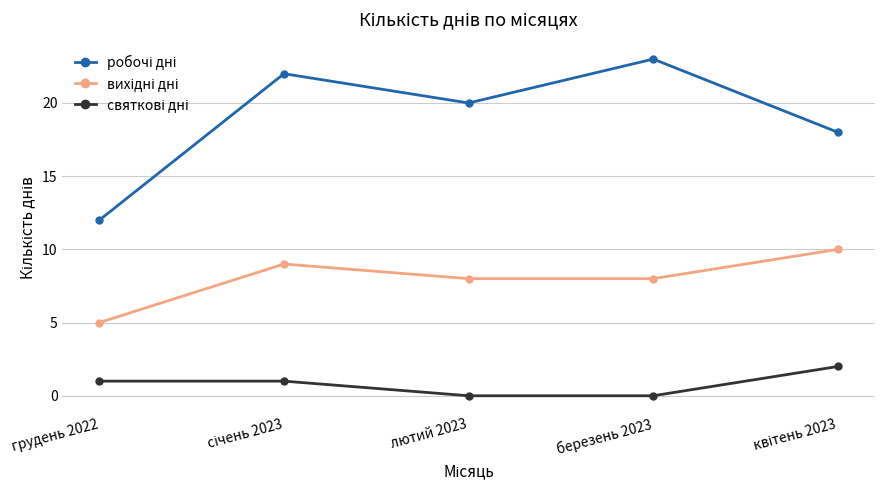

What is the maximum value shown in the chart?

23